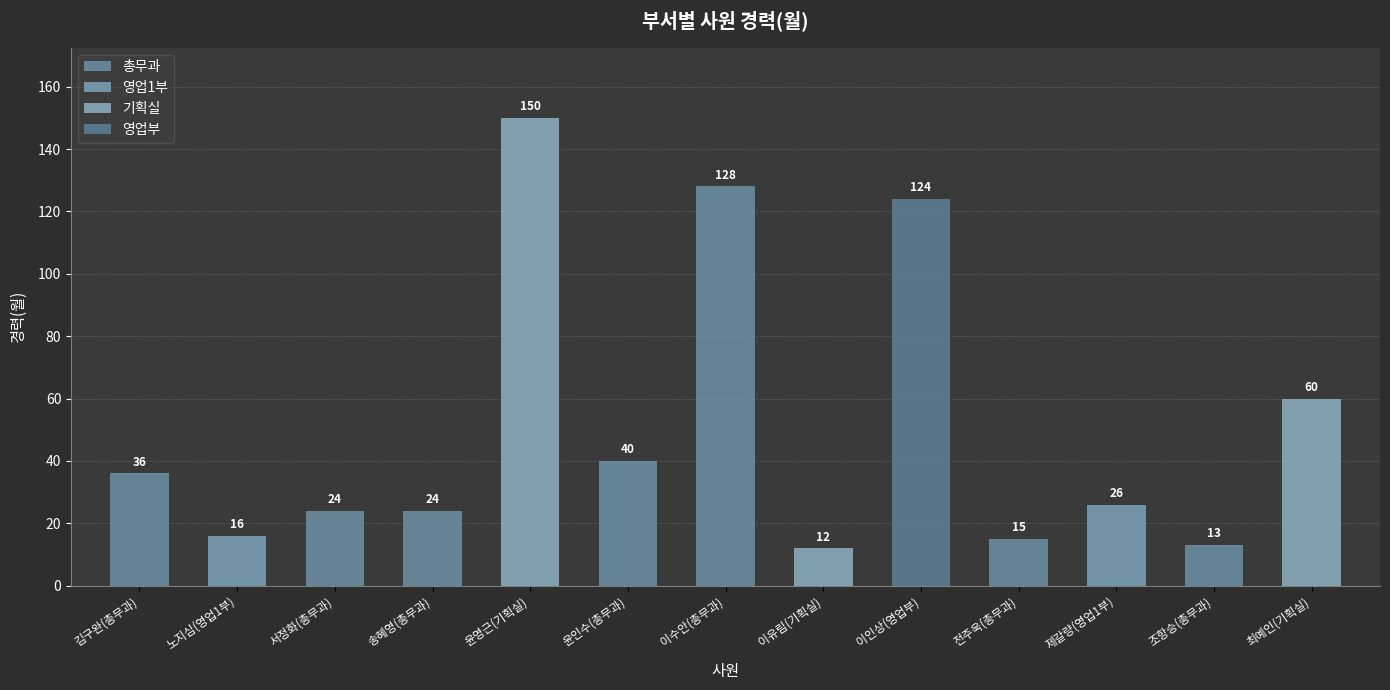

Approximately how many times larger is the value at 최예인(기획실) compared to 전주욱(총무과)?

4.0